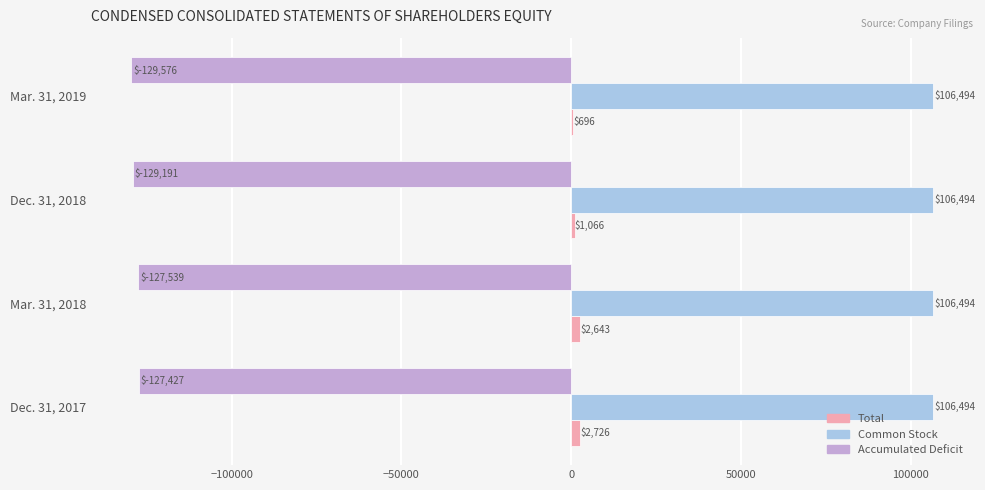

Between Dec. 31, 2017 and Dec. 31, 2018, which series saw the biggest shift?

Accumulated Deficit